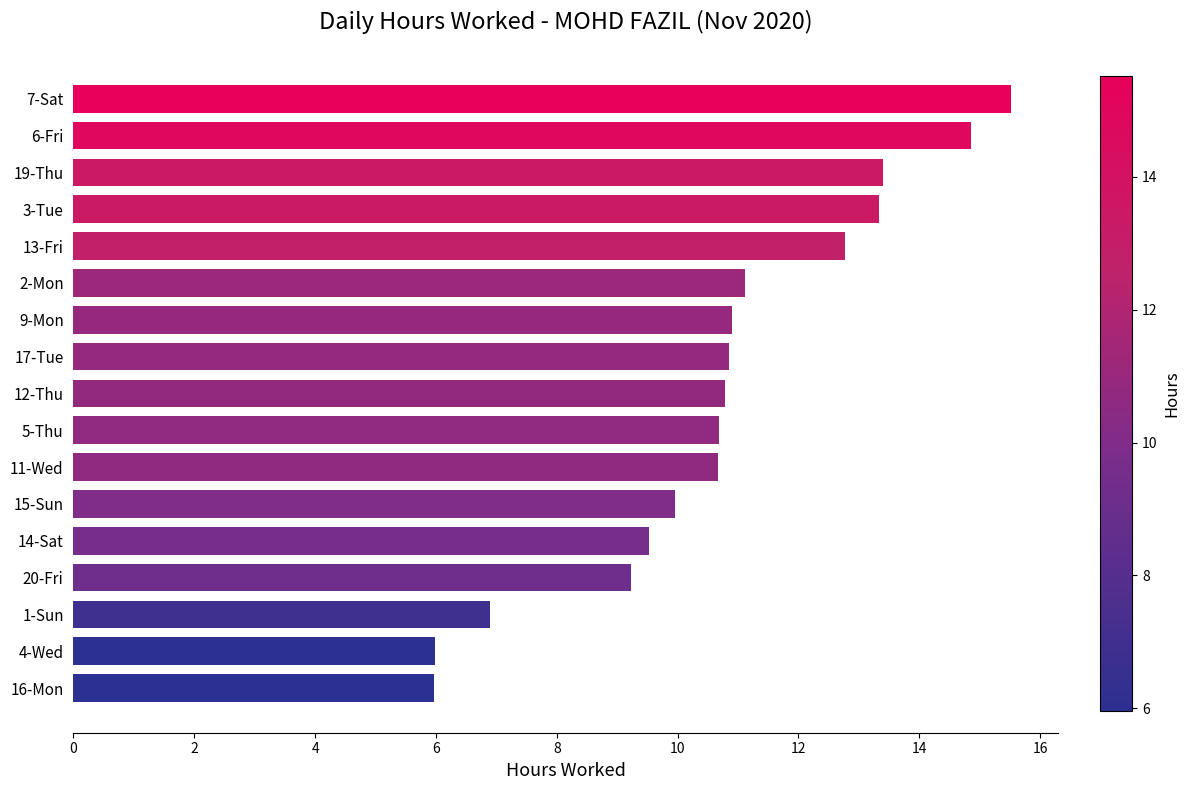

Count the number of categories in the chart.

17